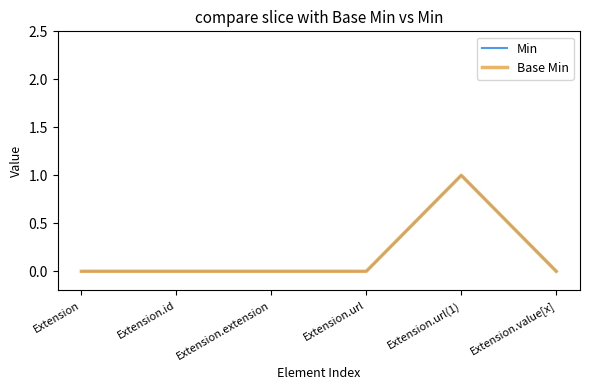

Where is Base Min nearest to the value 0?

Extension